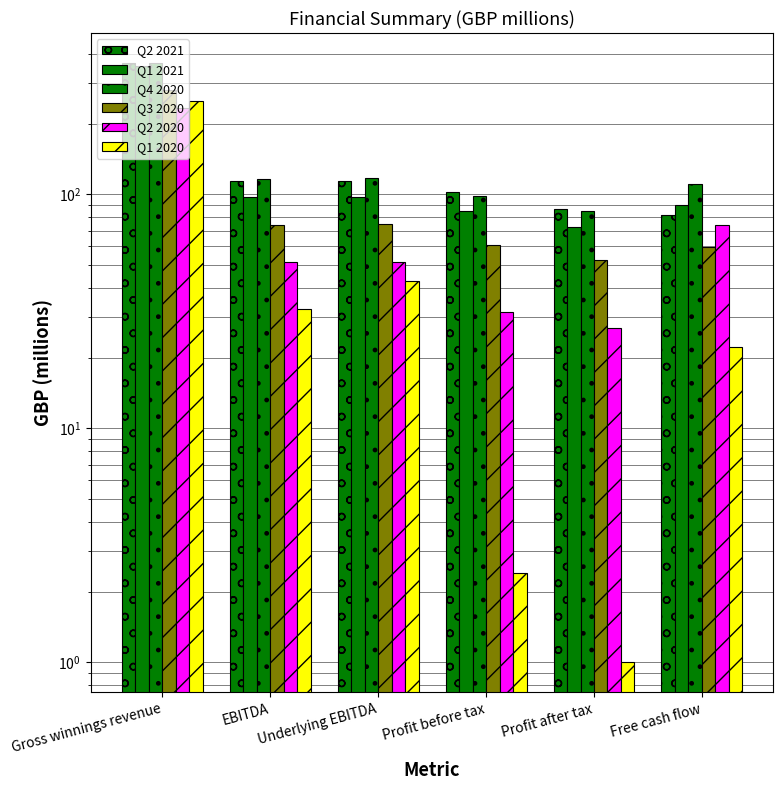

Which has a higher value, Profit after tax or Underlying EBITDA?

Underlying EBITDA